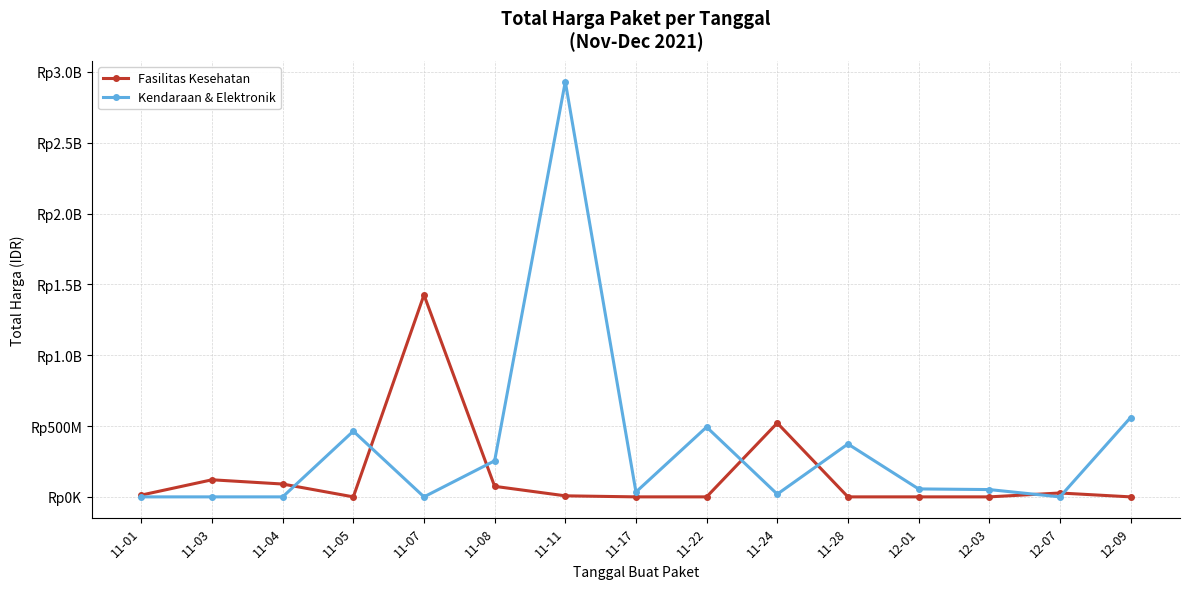

Is it true that Fasilitas Kesehatan equals 10963430 at 12-07?

False